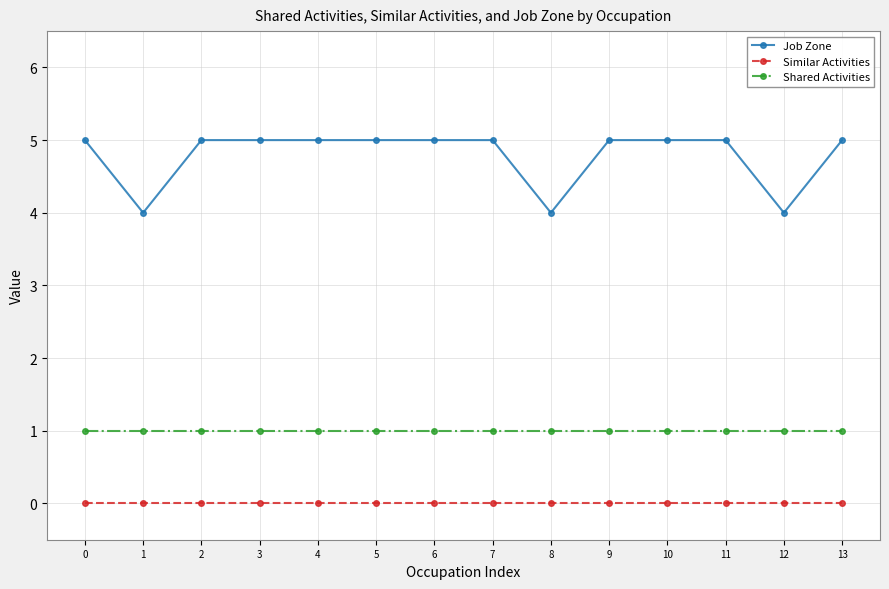

The Job Zone series shows 5 at 4. True or false?

True